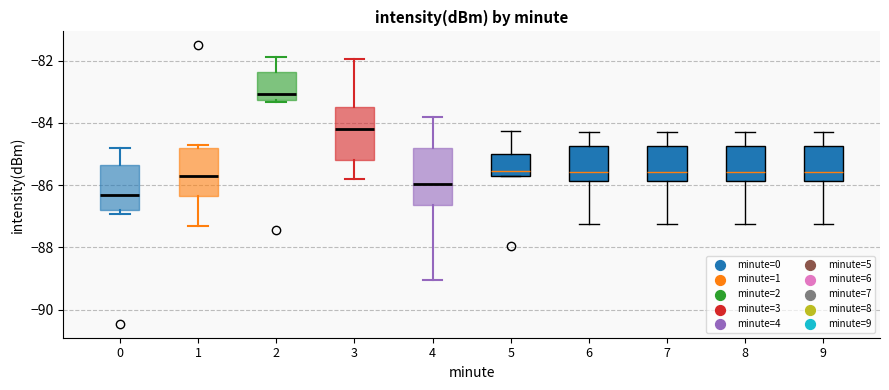

Reading left to right, read every box against the y-axis: the position of its median line, the range the box covers, and the ends of its whiskers. The values are not printed on the chart, so give them approximately, as read against the axis.

0: median -86.4, box -86.8 to -85.4, whiskers -87.0 to -84.8
1: median -85.8, box -86.4 to -84.8, whiskers -87.2 to -84.8 (just above the box's upper edge)
2: median -83.0, box -83.2 to -82.4, whiskers -83.4 to -81.8
3: median -84.2, box -85.2 to -83.4, whiskers -85.8 to -82.0
4: median -86.0, box -86.6 to -84.8, whiskers -89.0 to -83.8
5: median -85.6, box -85.8 to -85.0, whiskers -85.8 to -84.2
6: median -85.6, box -85.8 to -84.8, whiskers -87.2 to -84.2
7: median -85.6, box -85.8 to -84.8, whiskers -87.2 to -84.2
8: median -85.6, box -85.8 to -84.8, whiskers -87.2 to -84.2
9: median -85.6, box -85.8 to -84.8, whiskers -87.2 to -84.2